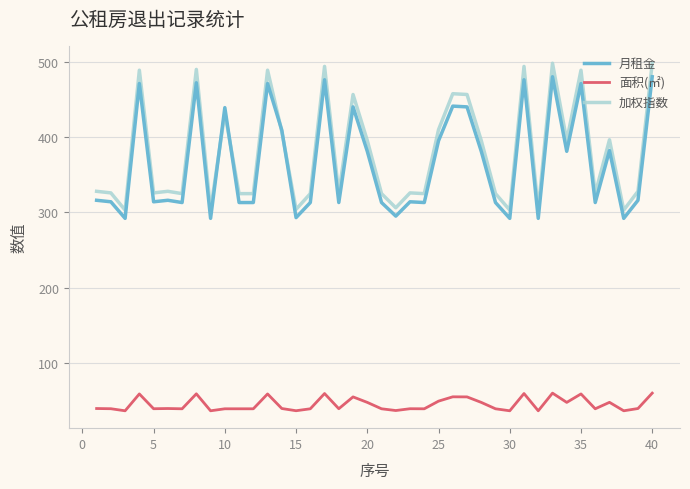

Which series has the largest range (max minus min)?

加权指数